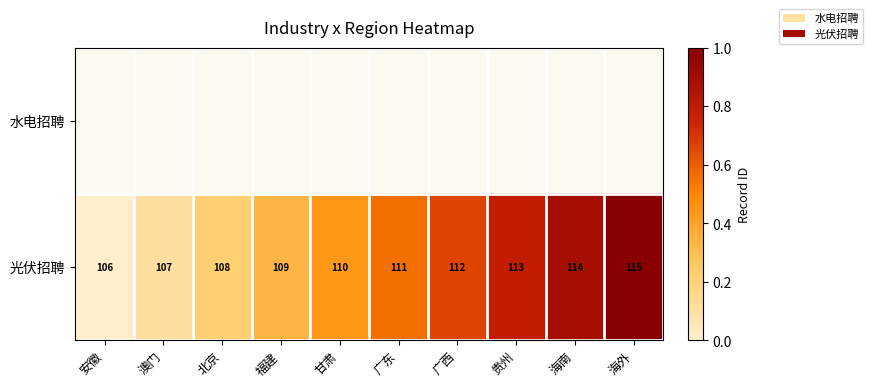

List the labels in order of 光伏招聘 value, smallest first.

安徽, 澳门, 北京, 福建, 甘肃, 广东, 广西, 贵州, 海南, 海外